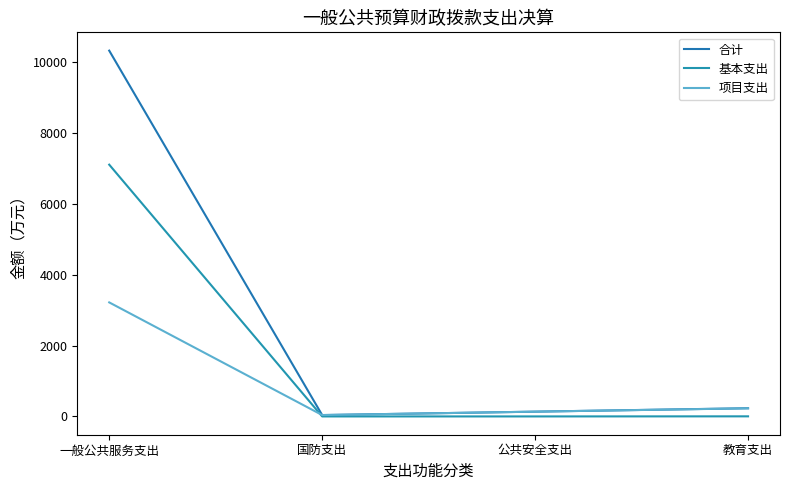

At which label does 项目支出 reach its minimum?

国防支出